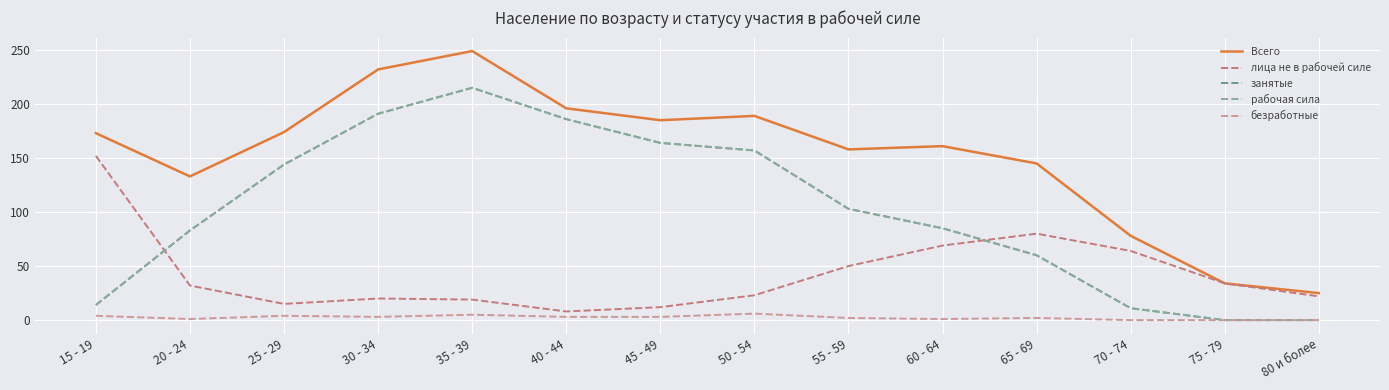

Rank the categories by безработные value from lowest to highest.

70 - 74, 75 - 79, 80 и более, 20 - 24, 60 - 64, 55 - 59, 65 - 69, 30 - 34, 40 - 44, 45 - 49, 15 - 19, 25 - 29, 35 - 39, 50 - 54